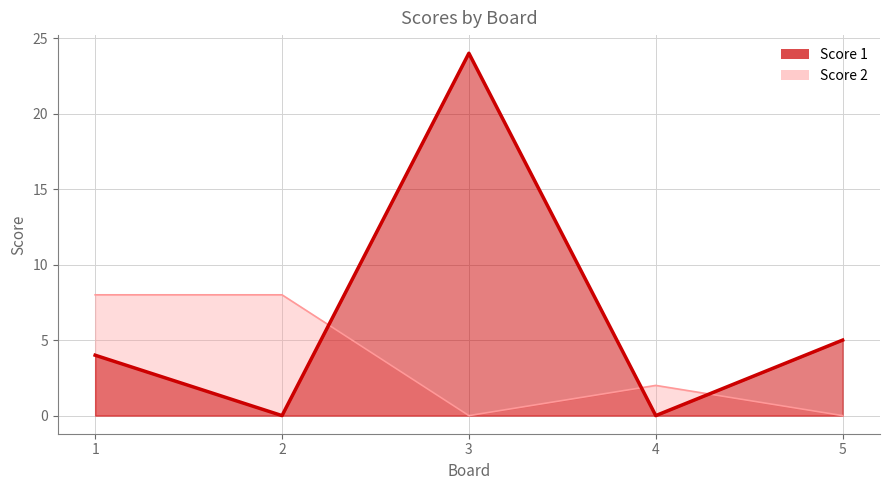

Reading left to right, list all the values displayed in this chart.

Score 1: 1=4	2=0	3=24	4=0	5=5
Score 2: 1=8	2=8	3=0	4=2	5=0